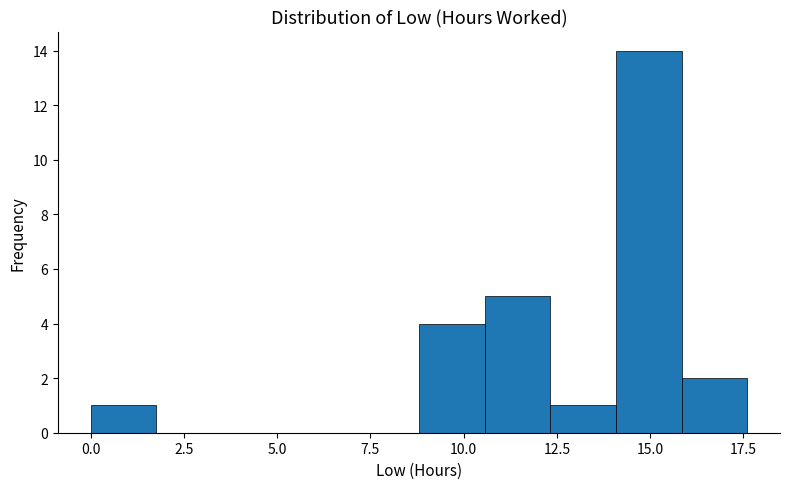

Read against the x-axis, roughly where is the centre of the tallest bar?

15.0